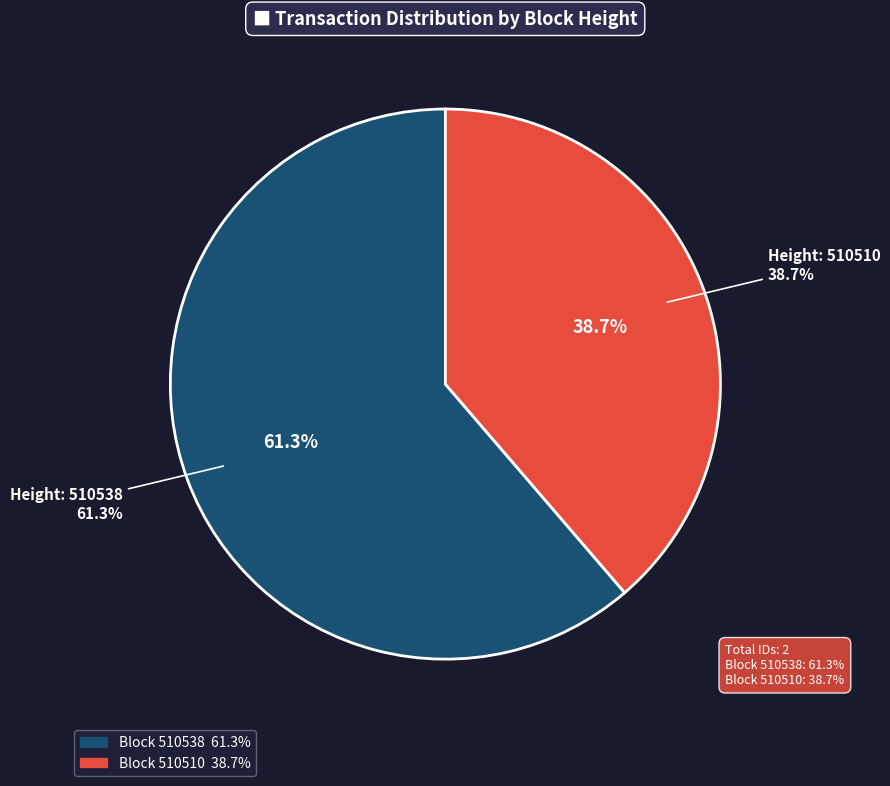

Does any single category account for the majority?

Yes